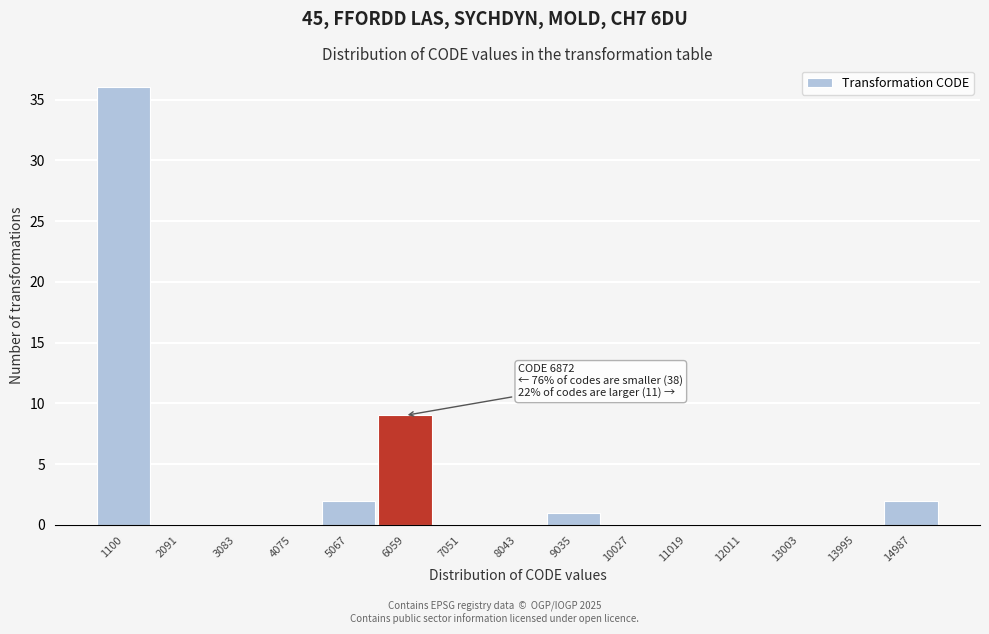

Reading left to right, transcribe all the data shown in this chart.

1100=36	2091=0	3083=0	4075=0	5067=2	6059=9	7051=0	8043=0	9035=1	10027=0	11019=0	12011=0	13003=0	13995=0	14987=2